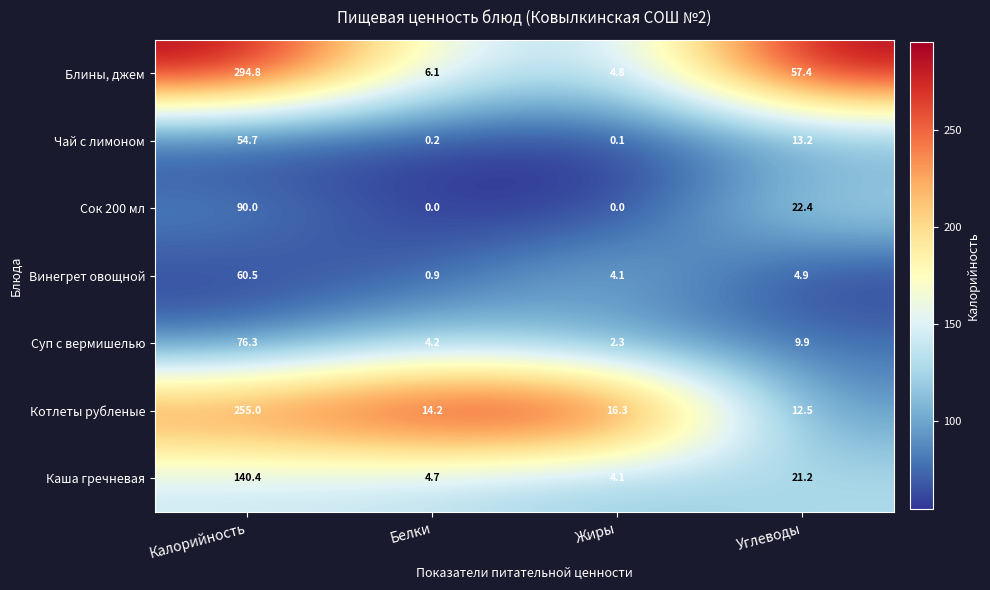

What is the difference between the highest and lowest values at Белки?

14.2